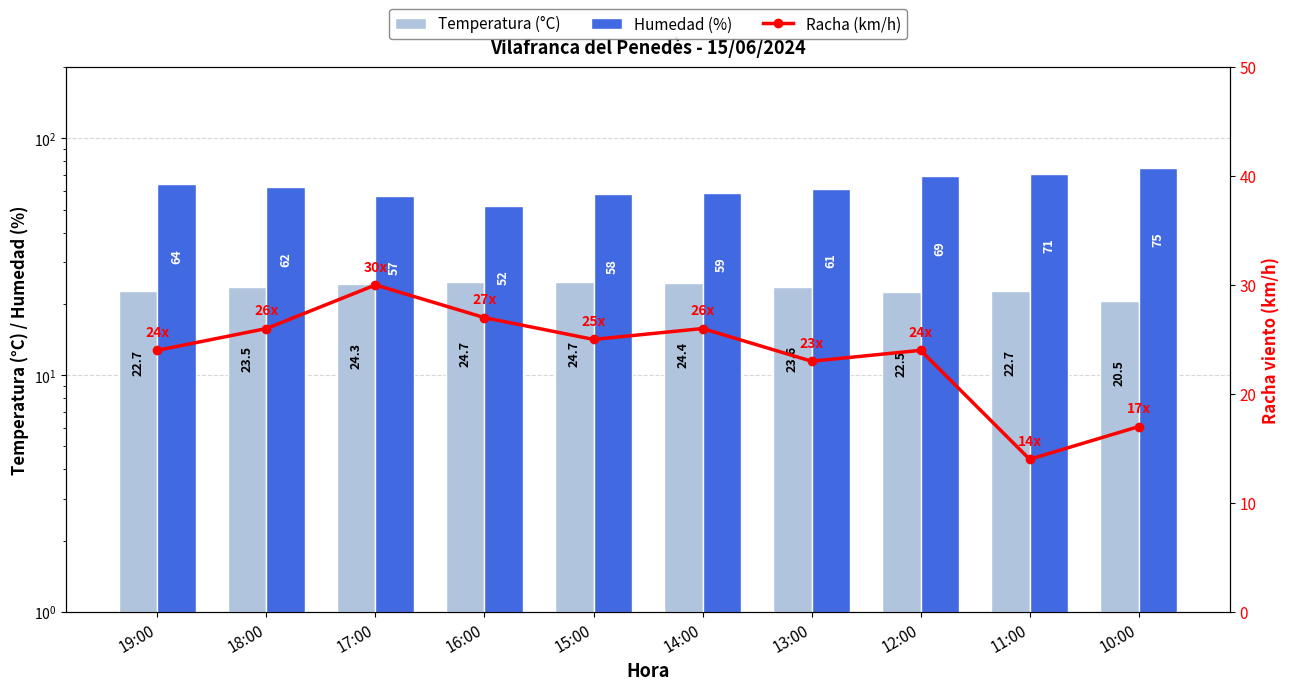

The value of Temperatura (°C) at 16:00 is 6.7. True or false?

False